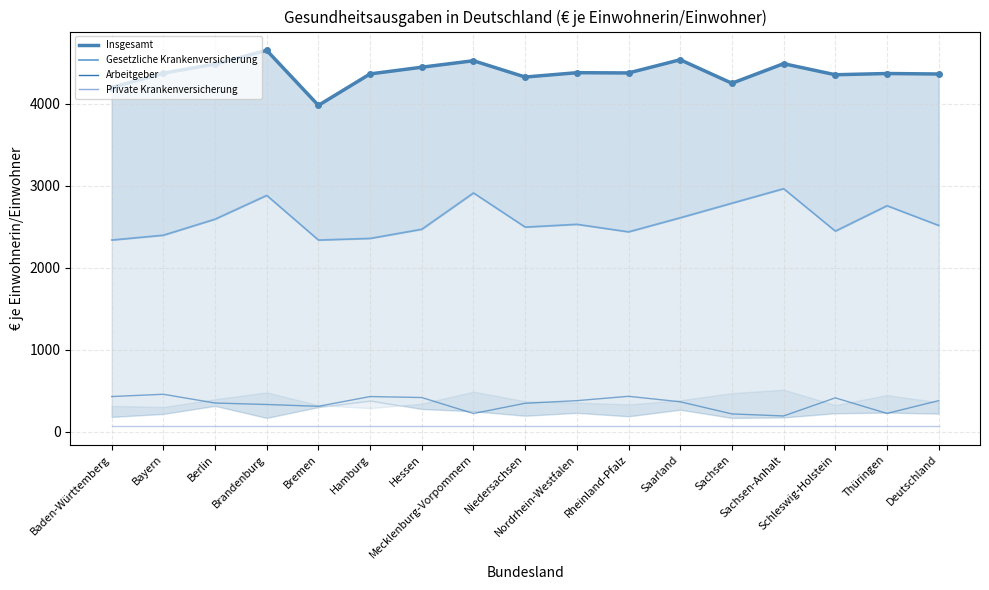

Is it true that Private Krankenversicherung equals 33 at Schleswig-Holstein?

False